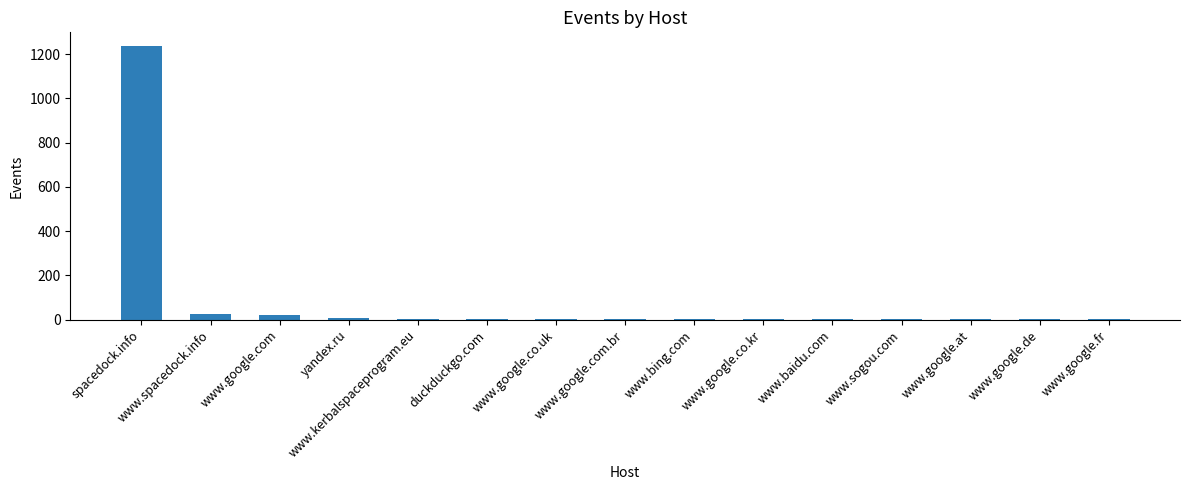

The chart shows a value of 1237 at spacedock.info. True or false?

True